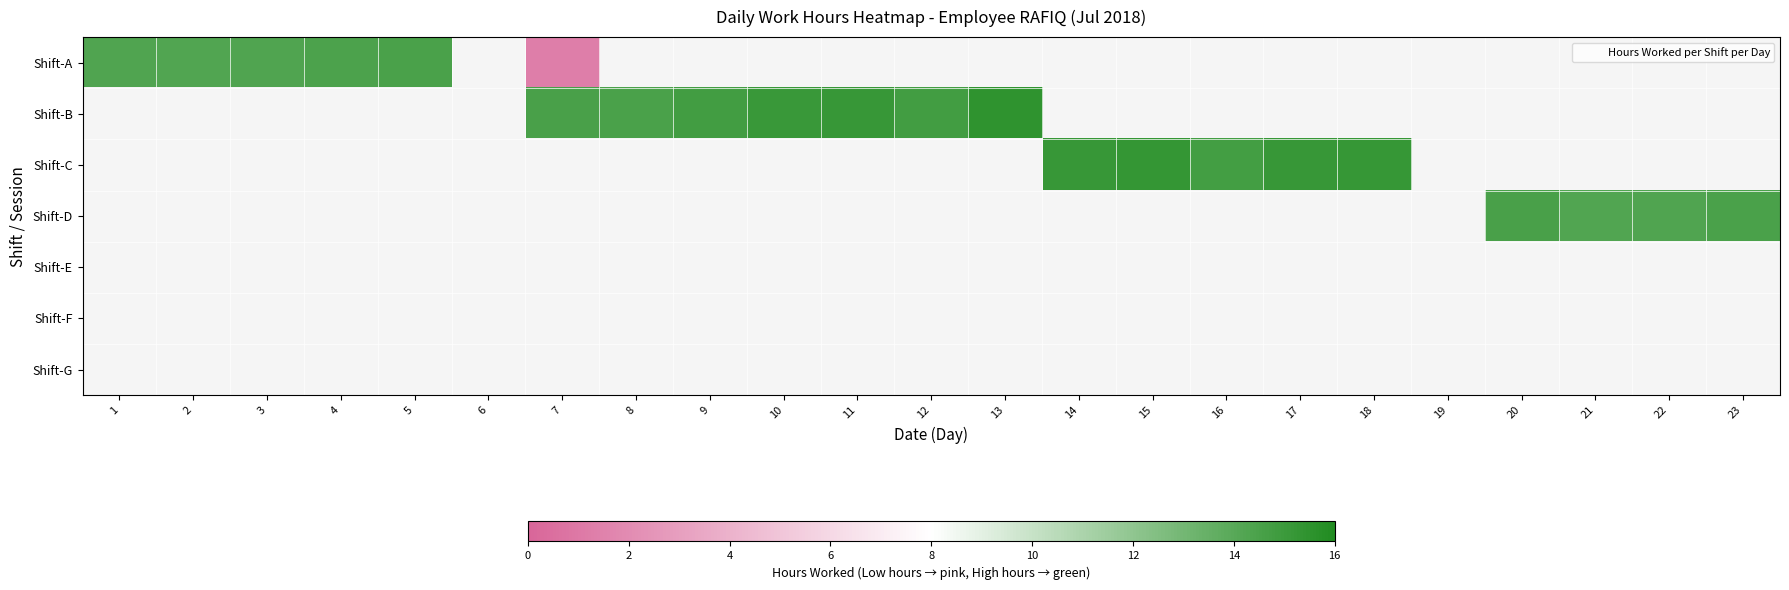

Which series has the largest range (max minus min)?

Shift-A